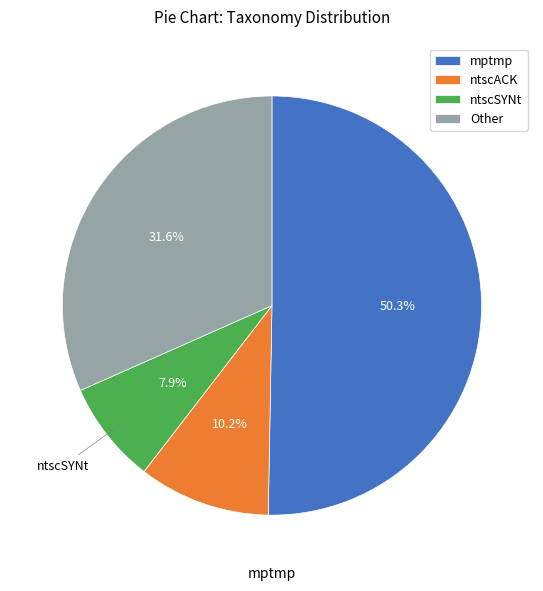

Which category has the biggest portion of the pie?

mptmp